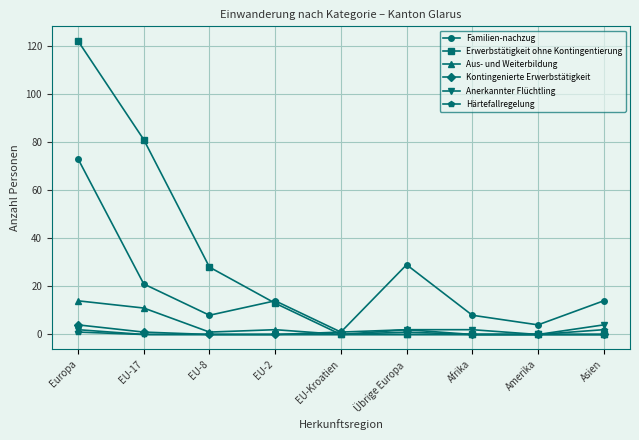

What is the label of the 3rd point from the left?

EU-8